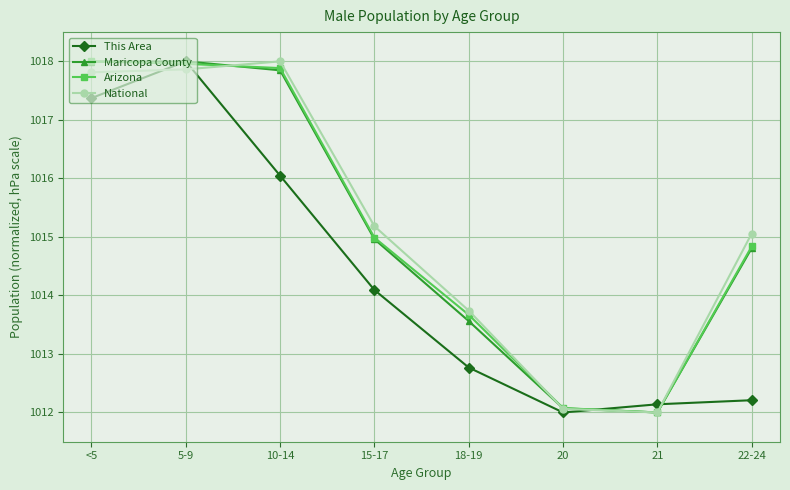

What is the value of the Arizona point at the 3rd from the left?

1017.9